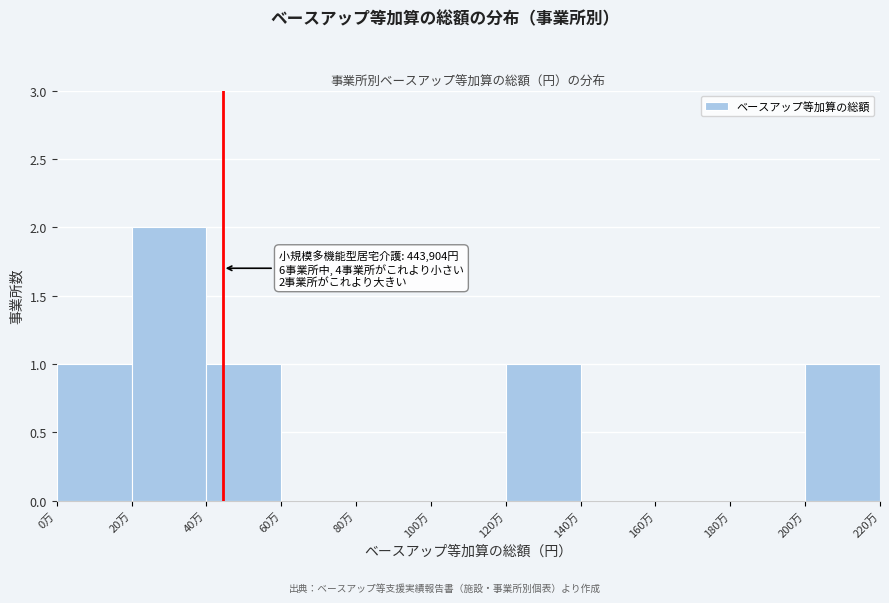

Reading right to left, transcribe all the data shown in this chart.

200万=1	180万=0	160万=0	140万=0	120万=1	100万=0	80万=0	60万=0	40万=1	20万=2	0万=1